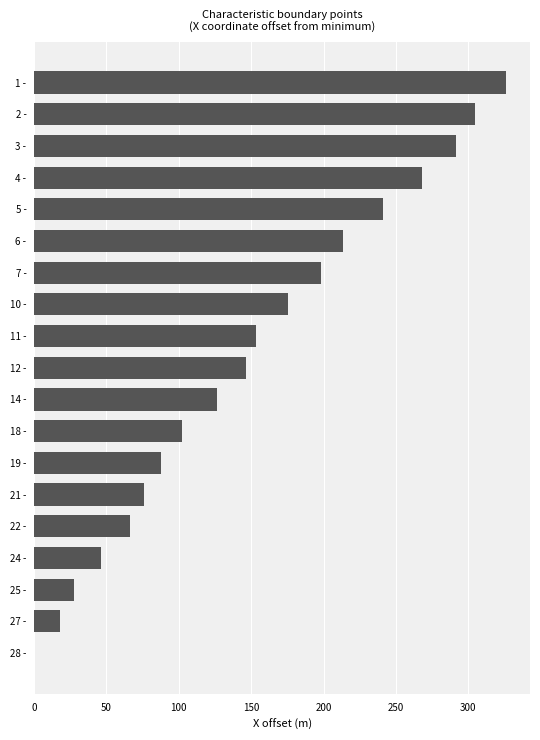

What value does the data have at 6 -?

213.2